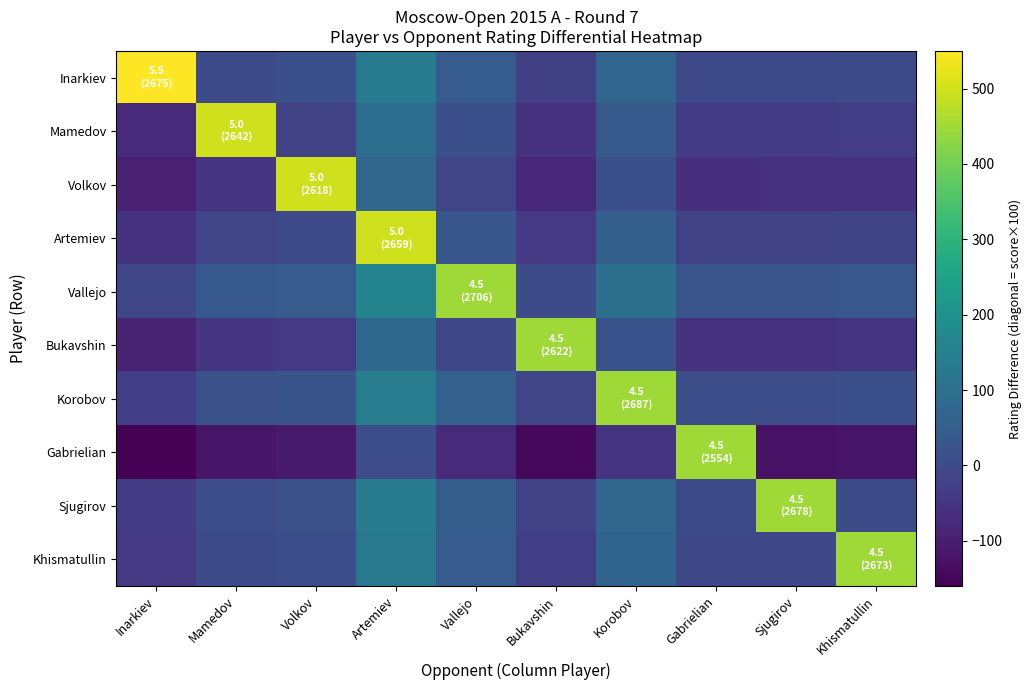

Rank the series at Bukavshin from highest to lowest value.

Bukavshin, Vallejo, Korobov, Sjugirov, Inarkiev, Khismatullin, Artemiev, Mamedov, Volkov, Gabrielian